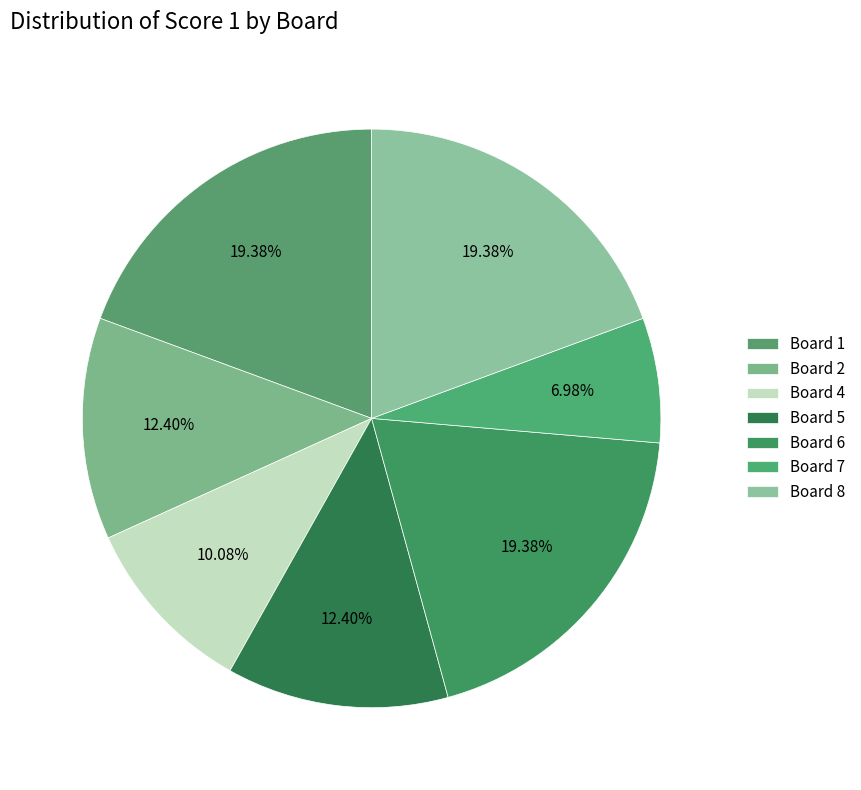

What percentage is the Board 6 slice, to the nearest percent?

19%